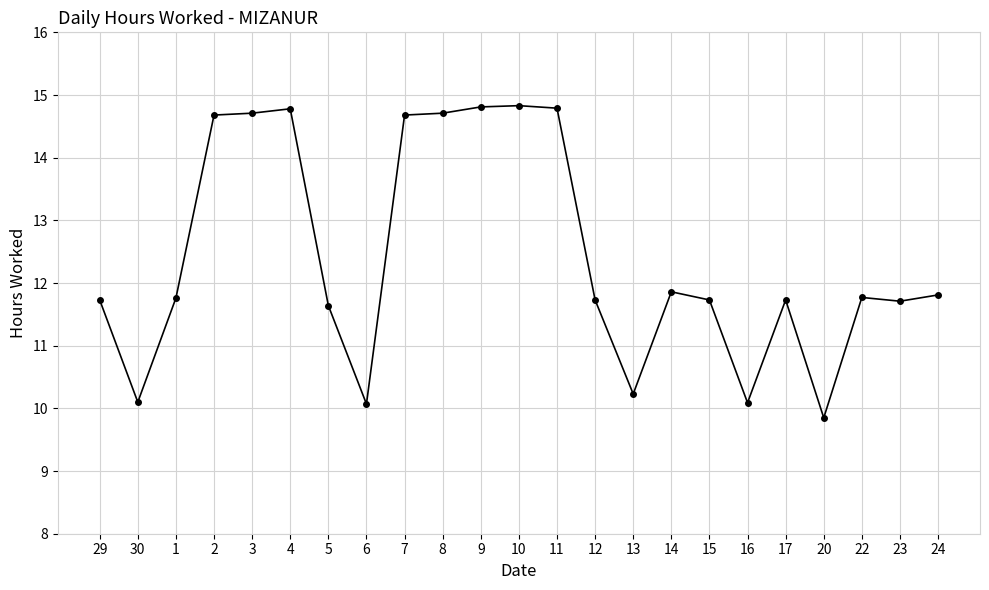

Does the chart display data point markers on the line(s)?

Yes